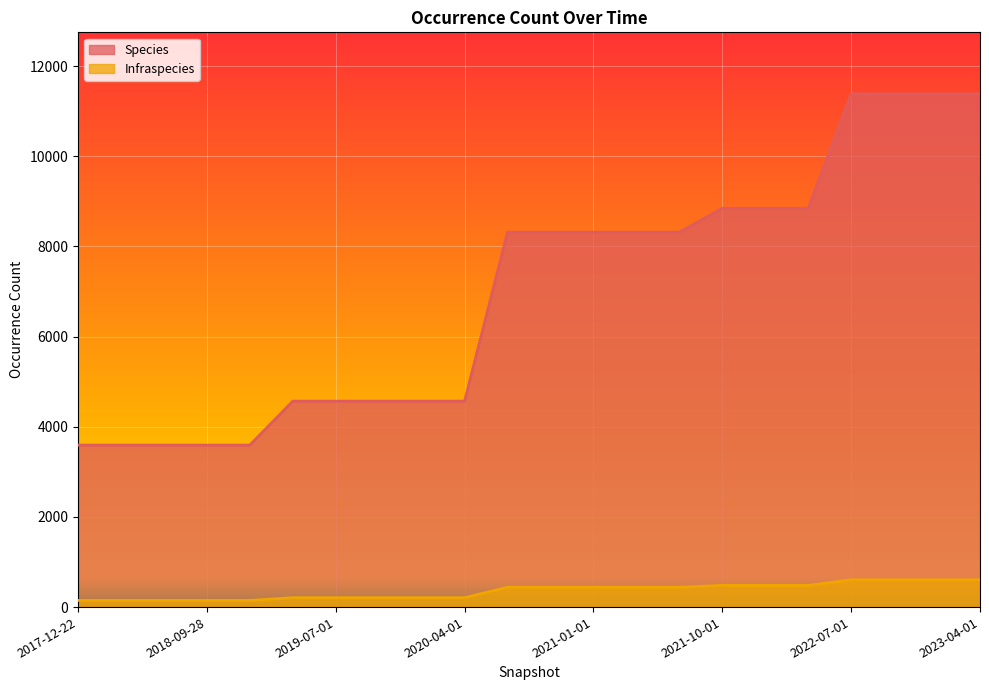

What is the difference between the second highest and second lowest values in the Species series?

7788